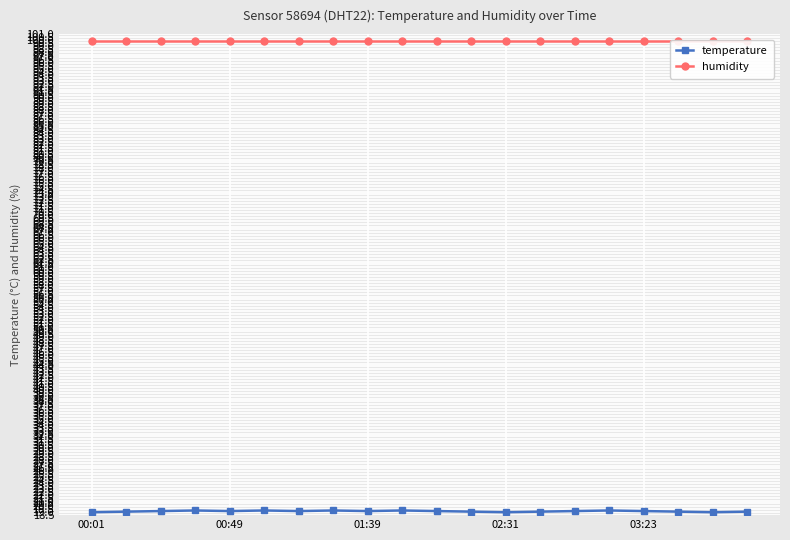

What is the highest value of the temperature series?

19.3